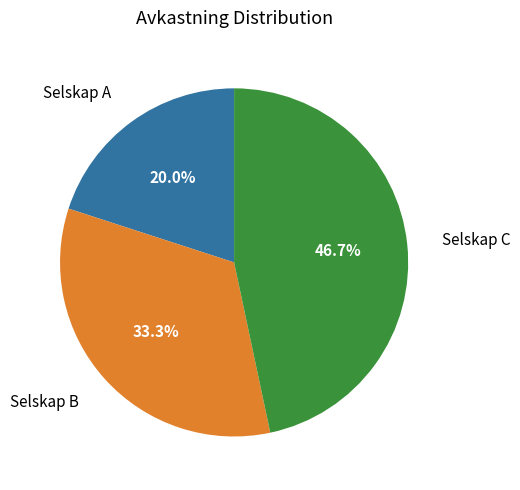

To the nearest percent, what is the difference between the largest and smallest slice percentages?

27%